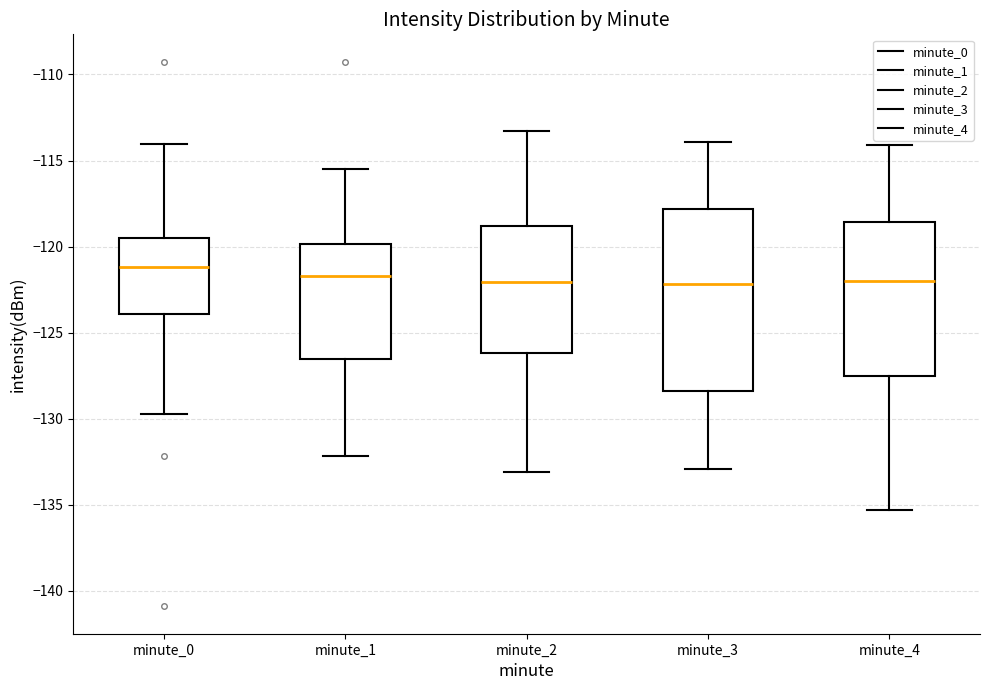

Reading left to right, transcribe this box plot: for each box, give where its median line is, the range the box spans, and where its two whiskers end, as read against the y-axis. The values are not printed on the chart, so give them approximately, as read against the axis.

minute_0: median -121.0, box -124.0 to -119.5, whiskers -129.5 to -114.0
minute_1: median -121.5, box -126.5 to -120.0, whiskers -132.0 to -115.5
minute_2: median -122.0, box -126.0 to -119.0, whiskers -133.0 to -113.5
minute_3: median -122.0, box -128.5 to -118.0, whiskers -133.0 to -114.0
minute_4: median -122.0, box -127.5 to -118.5, whiskers -135.5 to -114.0